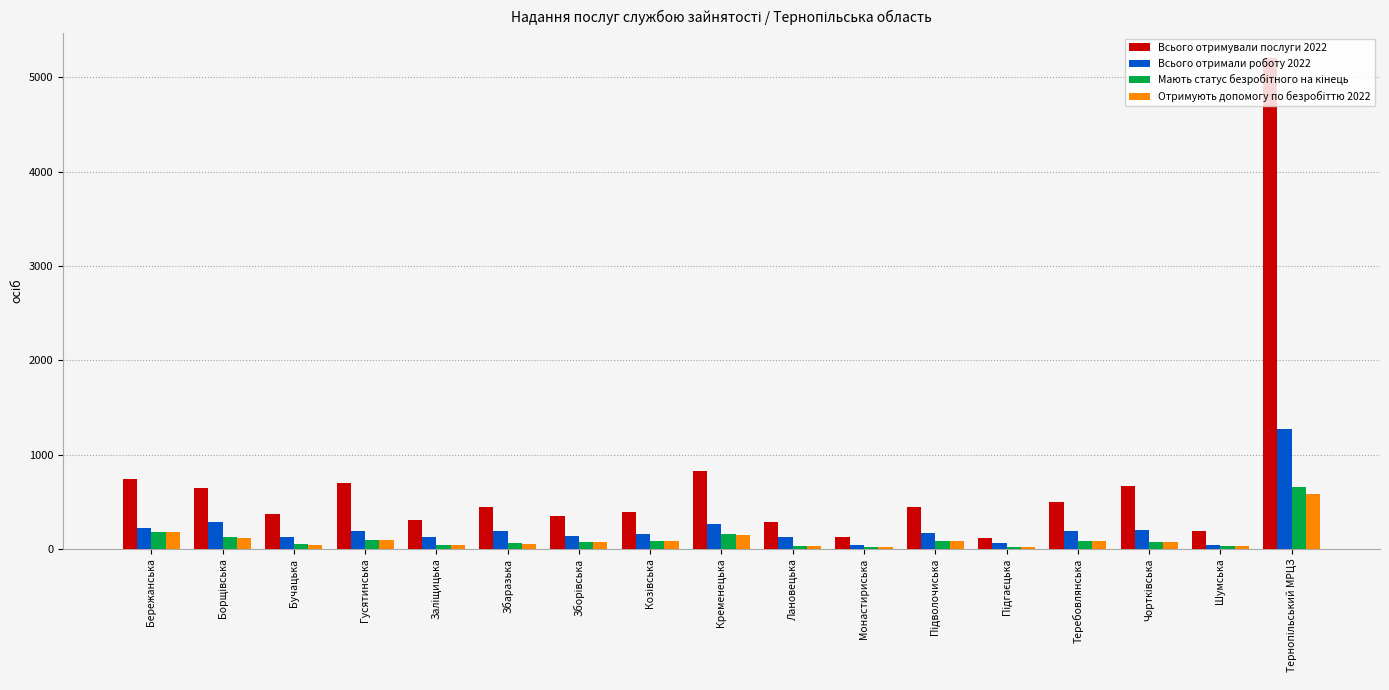

Are the bars horizontal?

No